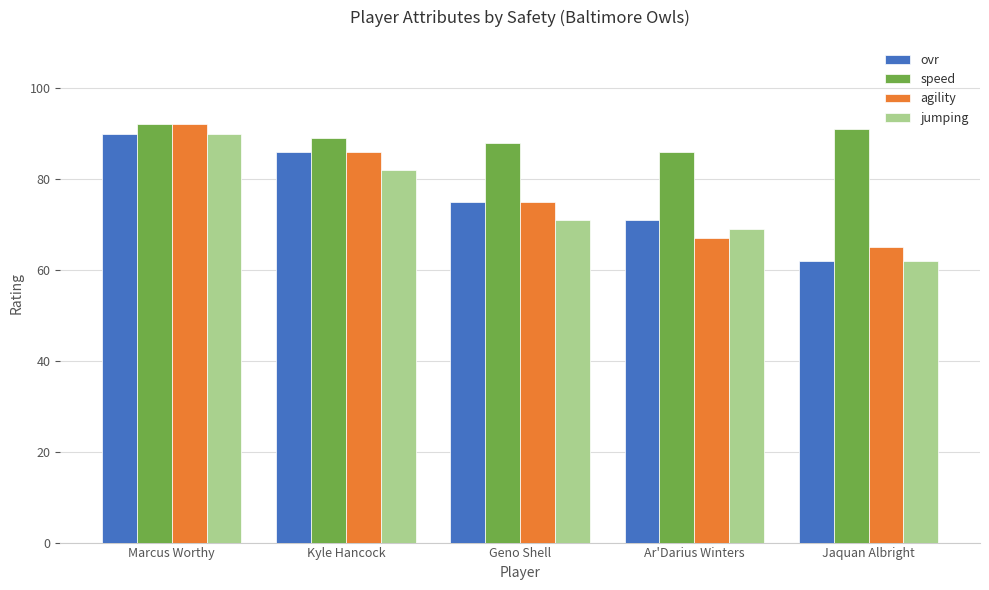

What is the spread (max minus min) of values at Ar'Darius Winters?

19